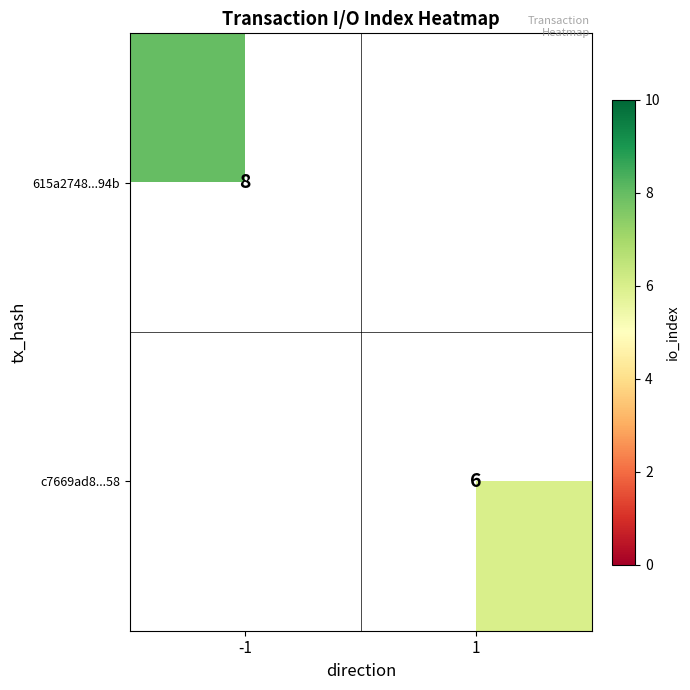

The value of c7669ad8...58 at 1 is 6. True or false?

True